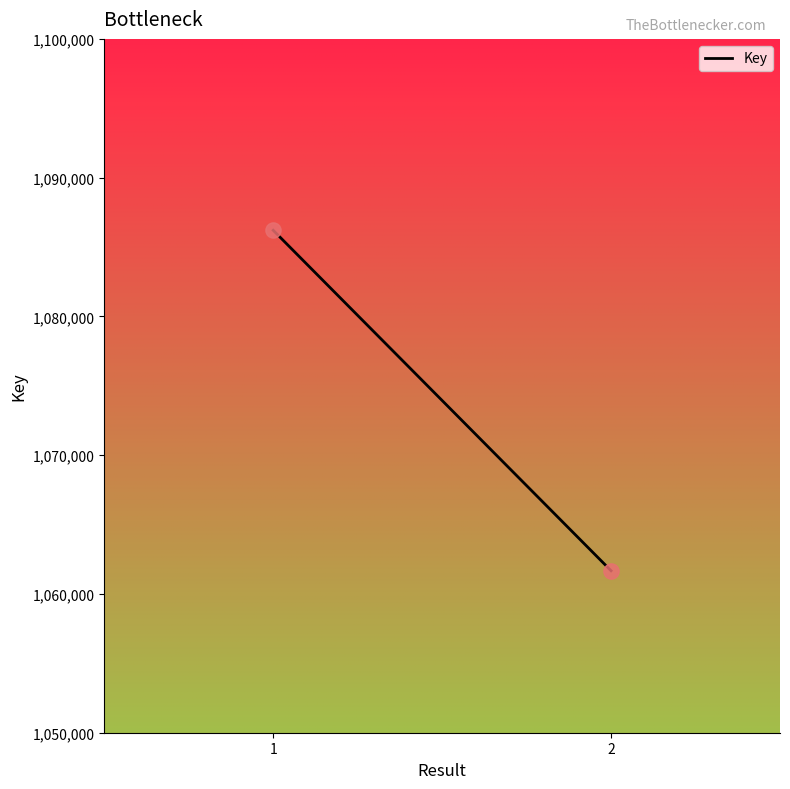

What is the range of Y values (max minus min)?

24534